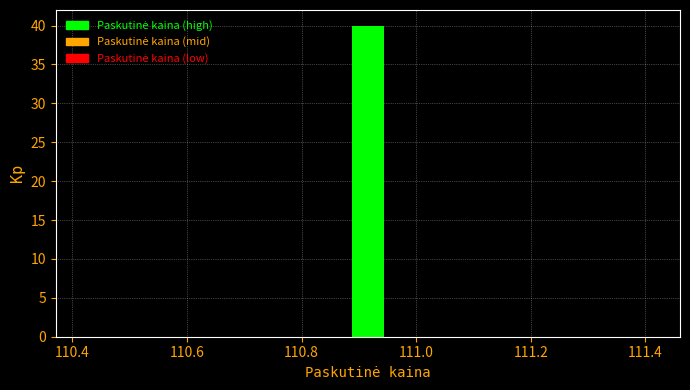

Around what value on the x-axis is the tallest bar? Give the approximate position of its centre, as read against the axis.

110.92